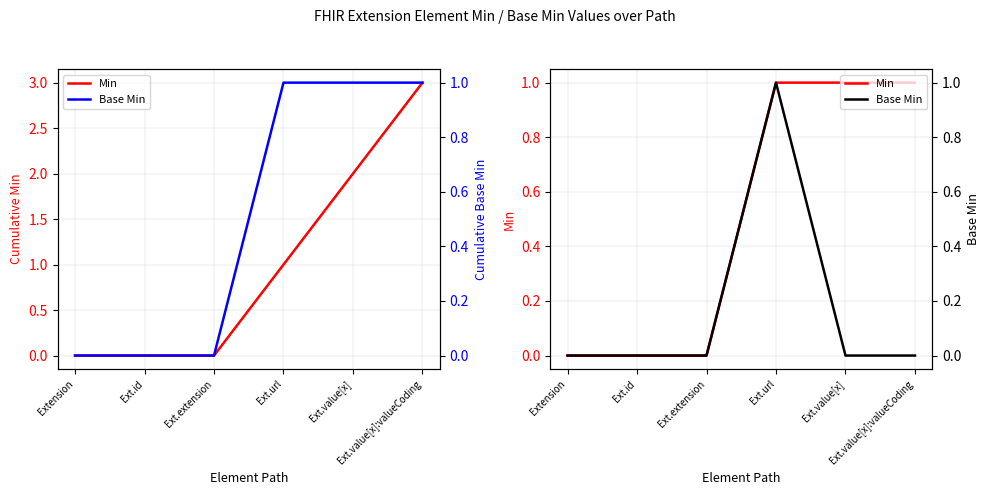

Count the number of categories in the chart.

6